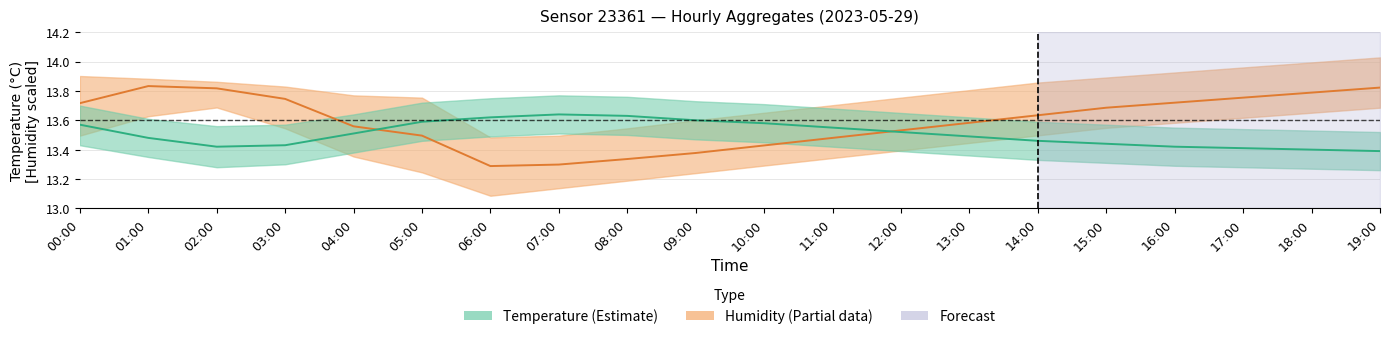

Between which two adjacent categories do Humidity and Temperature first intersect?

04:00 and 05:00